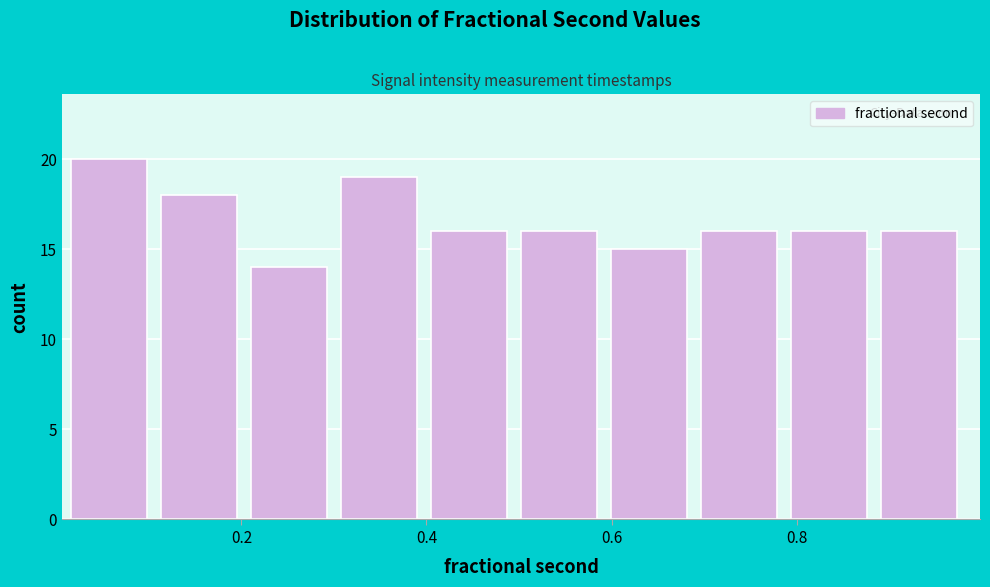

Reading left to right, transcribe this chart: for each bar, give the range it covers on the x-axis and its height. Neither the bar edges nor the heights are printed on the chart, so give them approximately, as read against the axes.

0.02 to 0.12: 20
0.12 to 0.22: 18
0.22 to 0.30: 14
0.30 to 0.40: 19
0.40 to 0.50: 16
0.50 to 0.60: 16
0.60 to 0.70: 15
0.70 to 0.80: 16
0.80 to 0.90: 16
0.90 to 0.98: 16